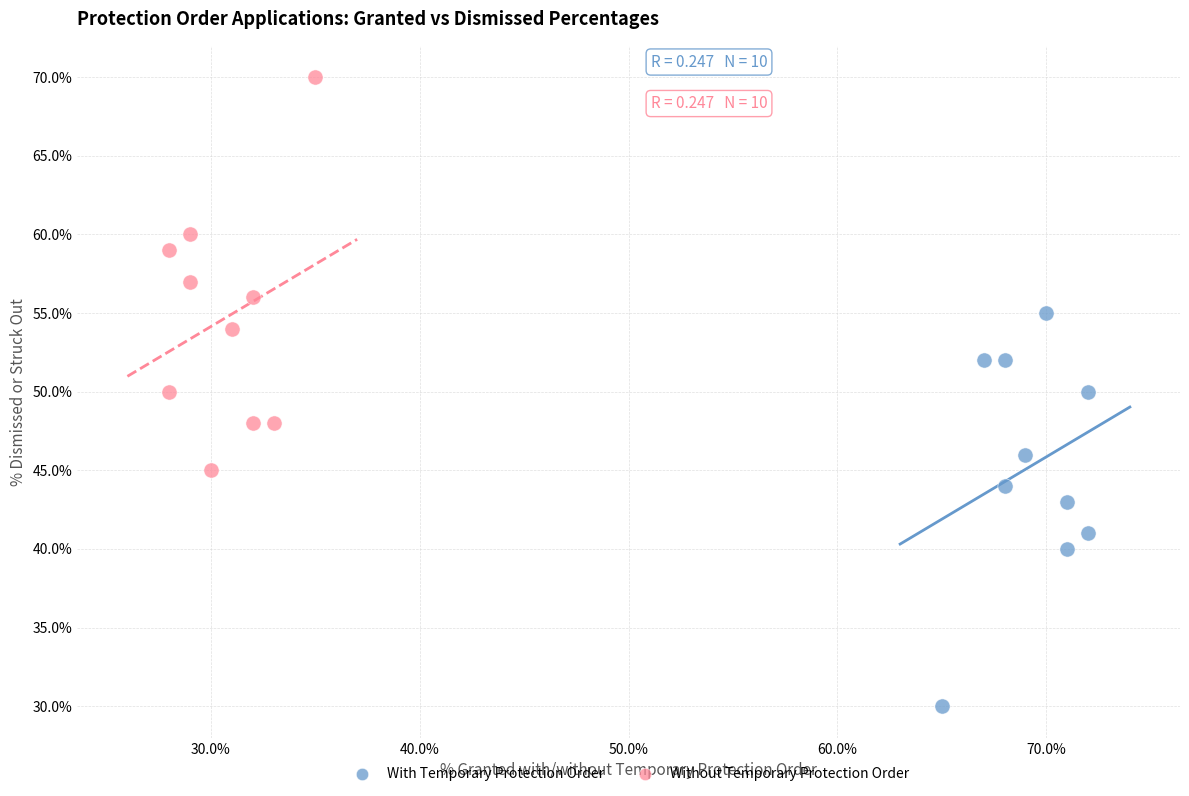

What are all the series names shown in the legend?

With Temporary Protection Order, Without Temporary Protection Order